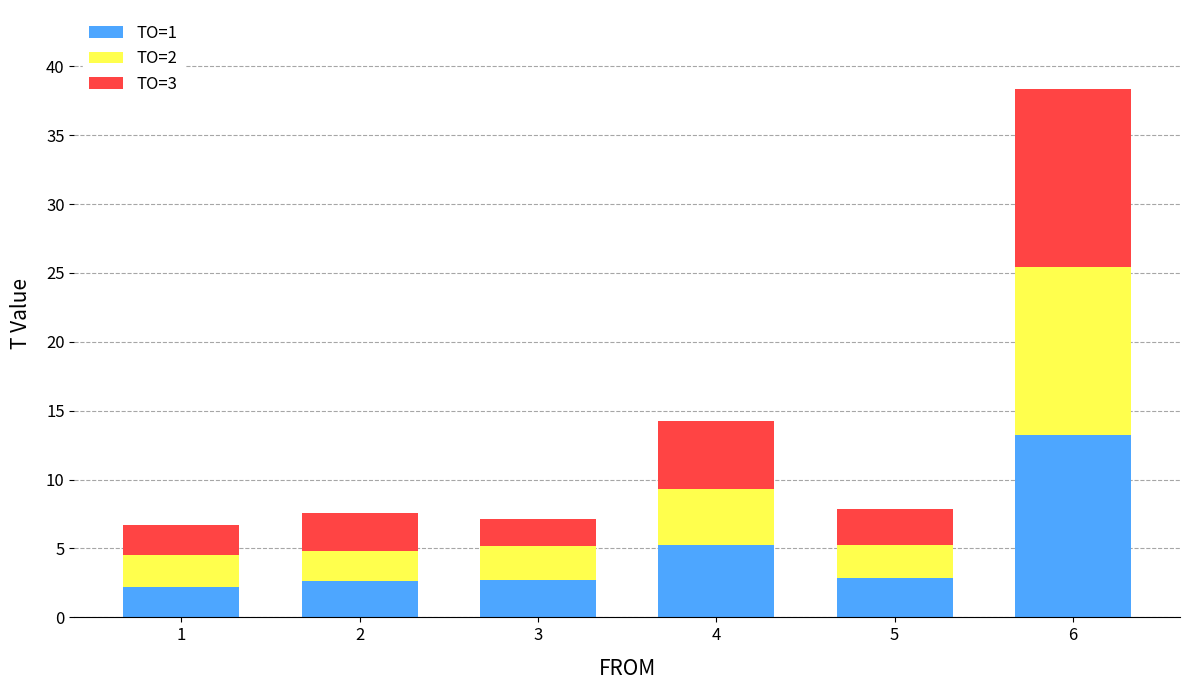

What is the difference between the second highest and minimum values in the TO=1 series?

3.1